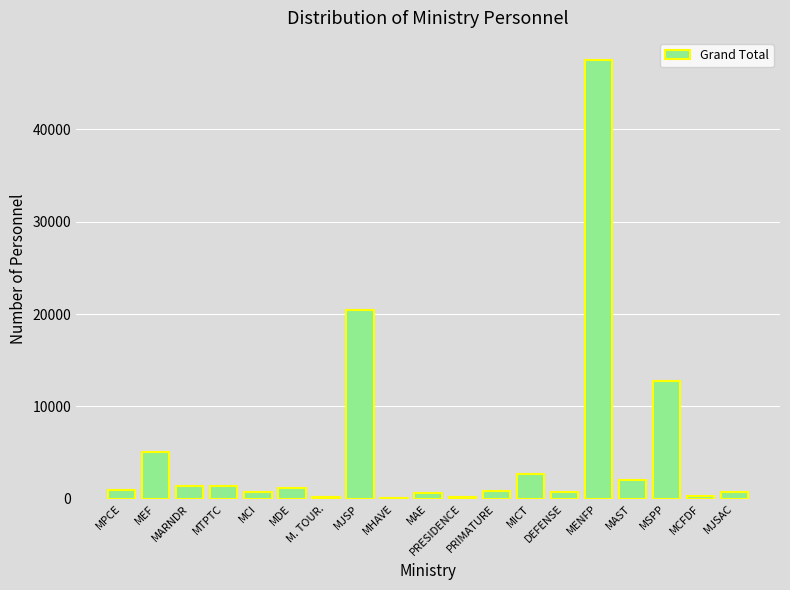

Between PRESIDENCE and MICT, which is larger?

MICT